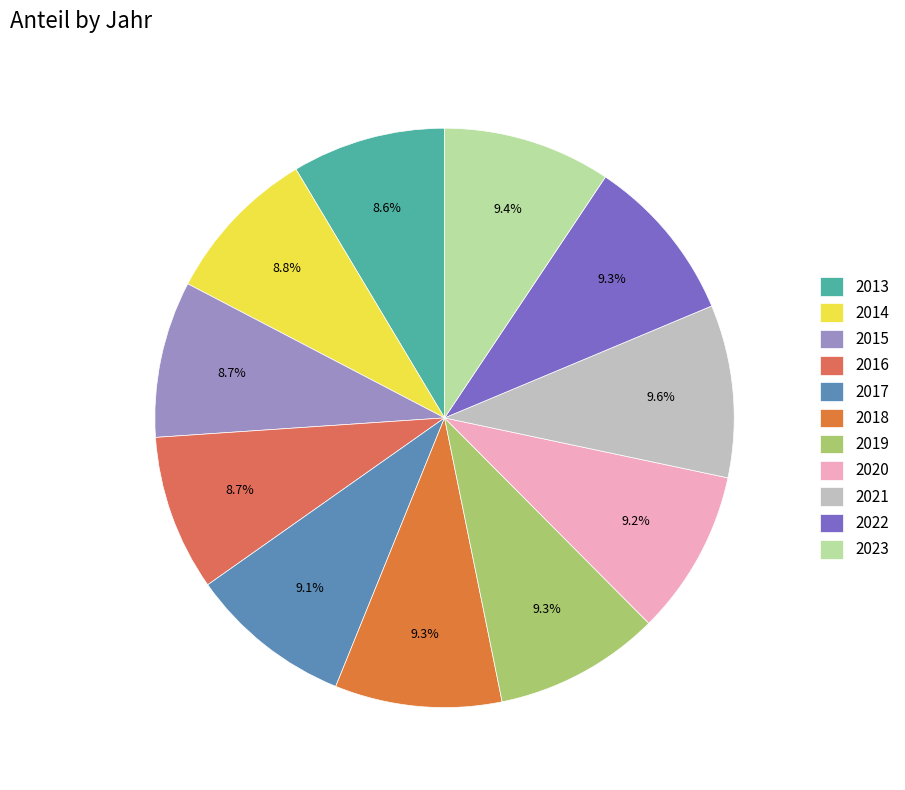

True or false: 2022 accounts for 2% of the total.

False